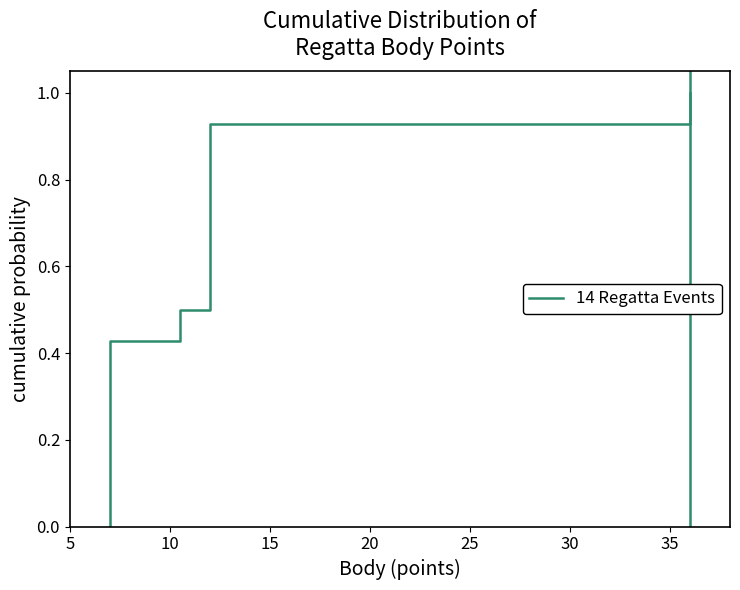

What is the average value?

0.5